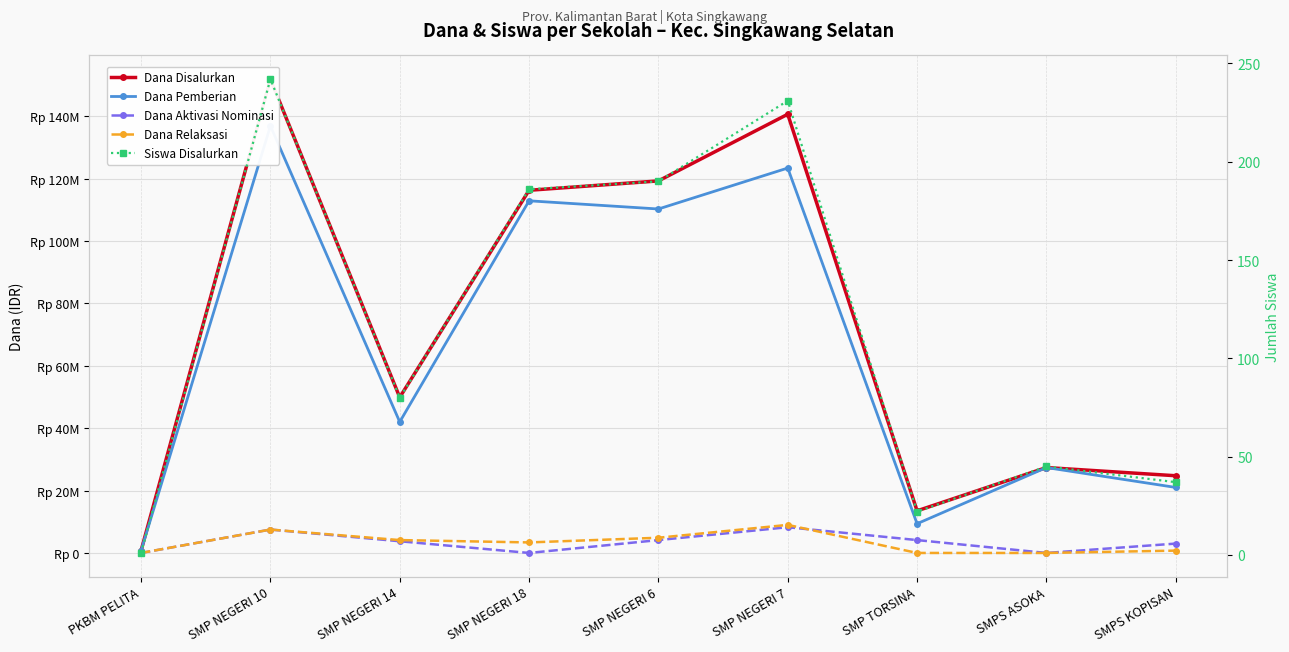

Rank the categories by Dana Relaksasi value from highest to lowest.

SMP NEGERI 7, SMP NEGERI 10, SMP NEGERI 6, SMP NEGERI 14, SMP NEGERI 18, SMPS KOPISAN, PKBM PELITA, SMP TORSINA, SMPS ASOKA